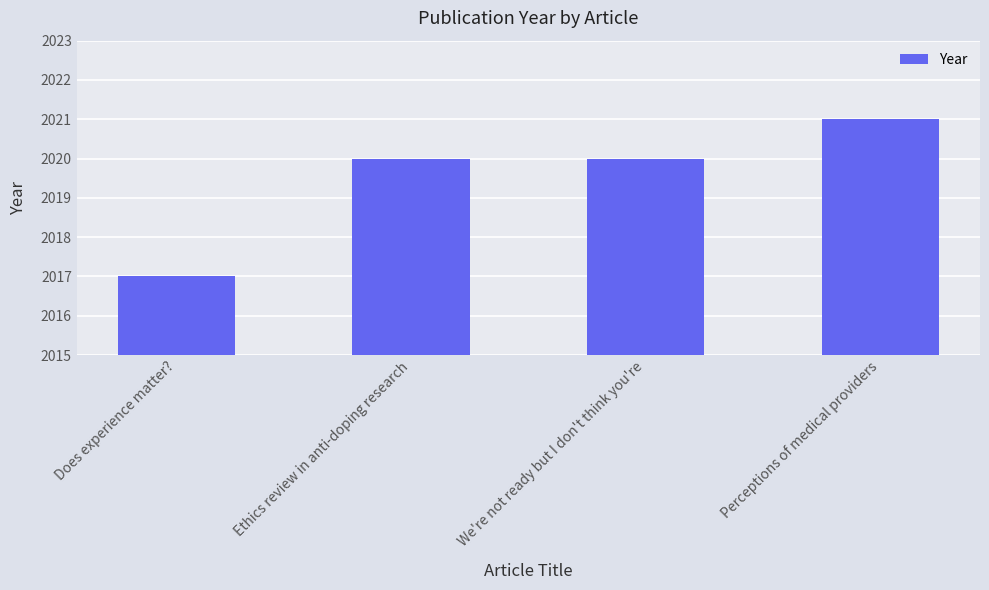

How many values are between 2020 and 2021?

3